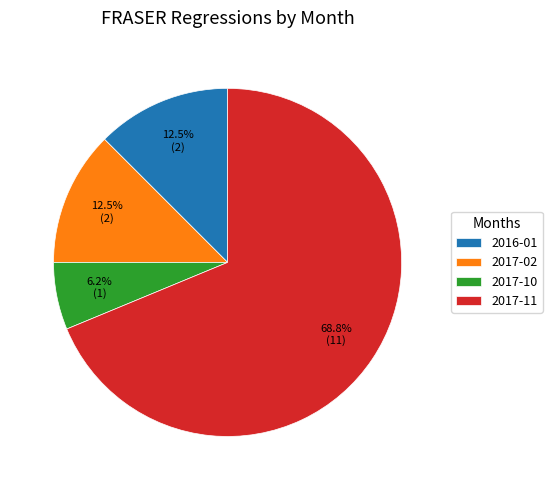

Does any single category account for the majority?

Yes